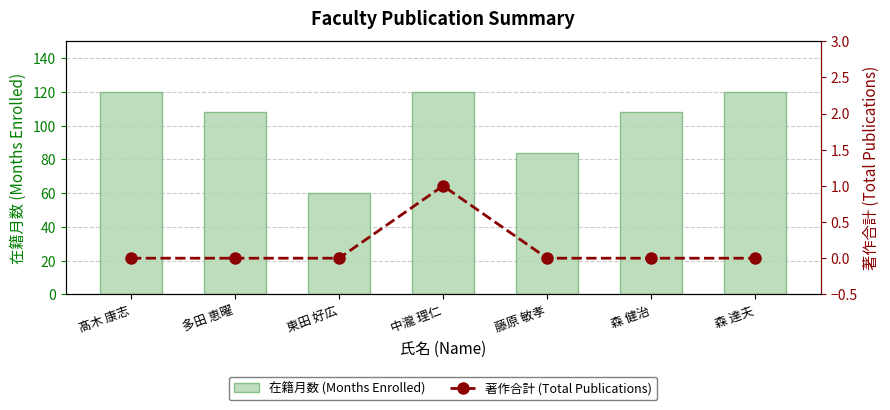

The value of 著作合計 (Total Publications) at 多田 恵曜 is 0. True or false?

True